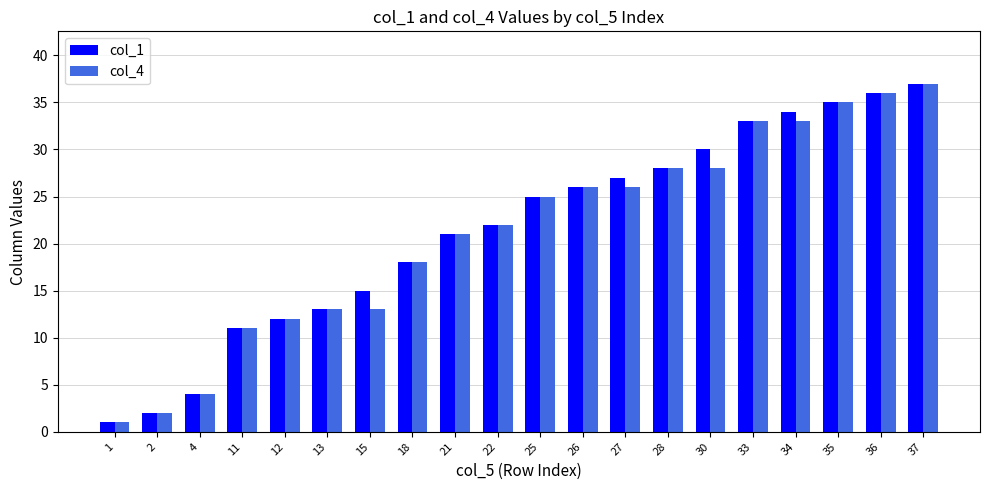

At how many categories does at least one series exceed 32?

5